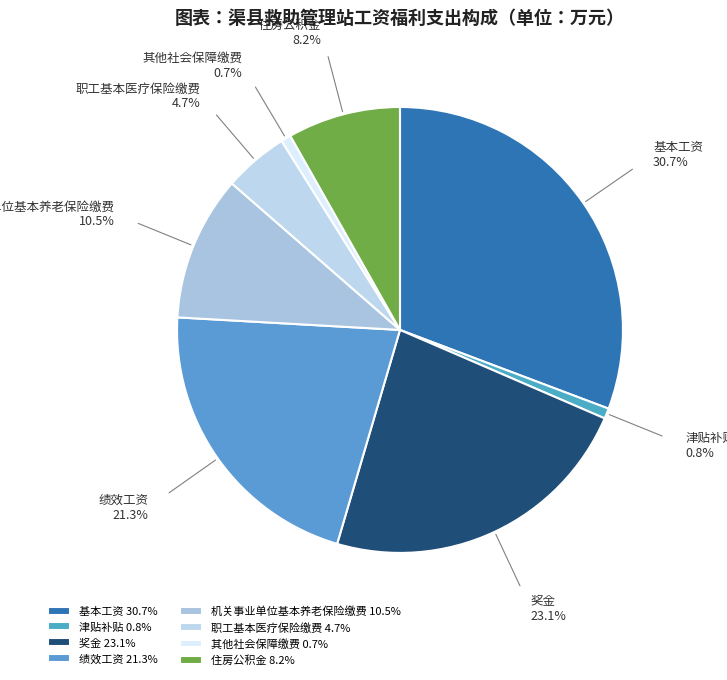

What is the ratio of the value at 基本工资 to the value at 绩效工资?

1.4